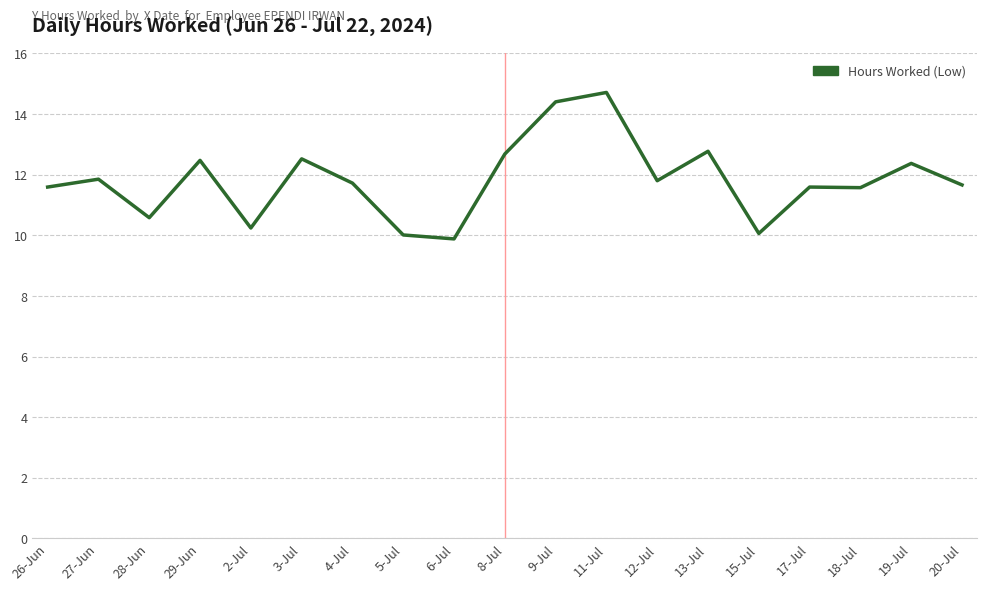

What value does the data have at 5-Jul?

10.0